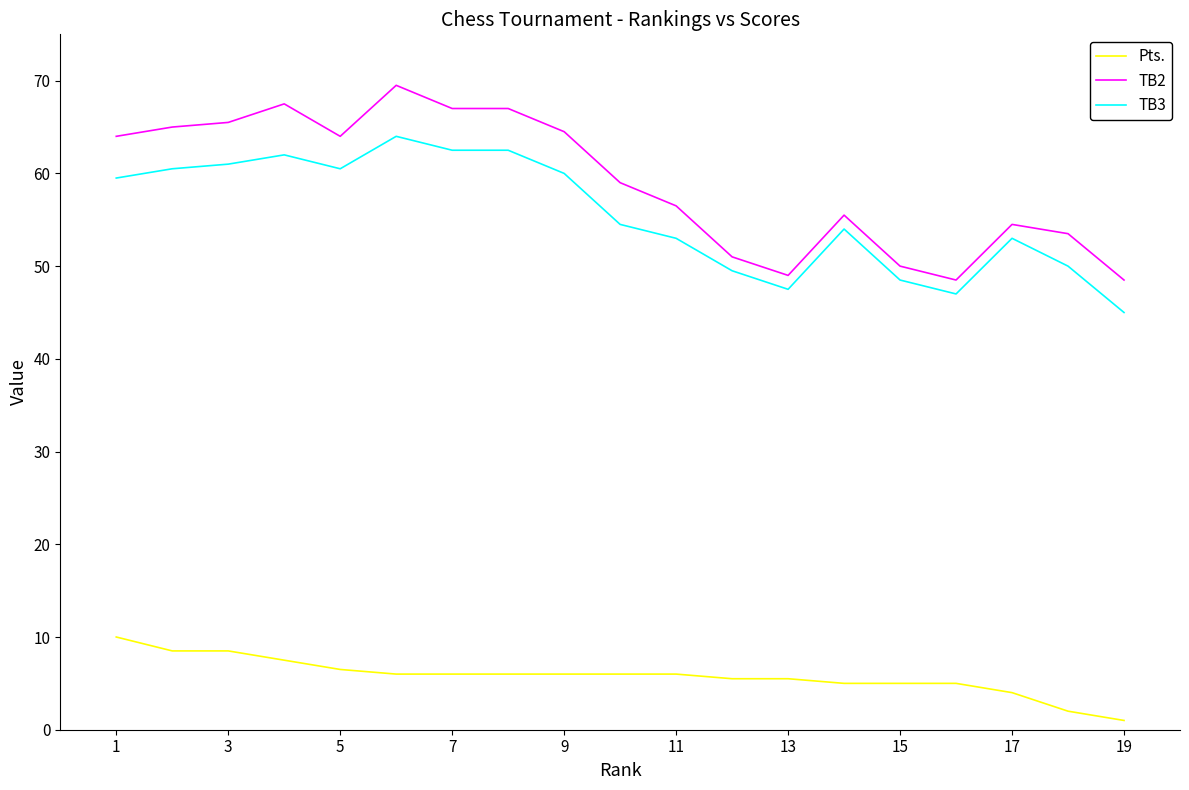

What is the maximum value shown in the chart?

69.5